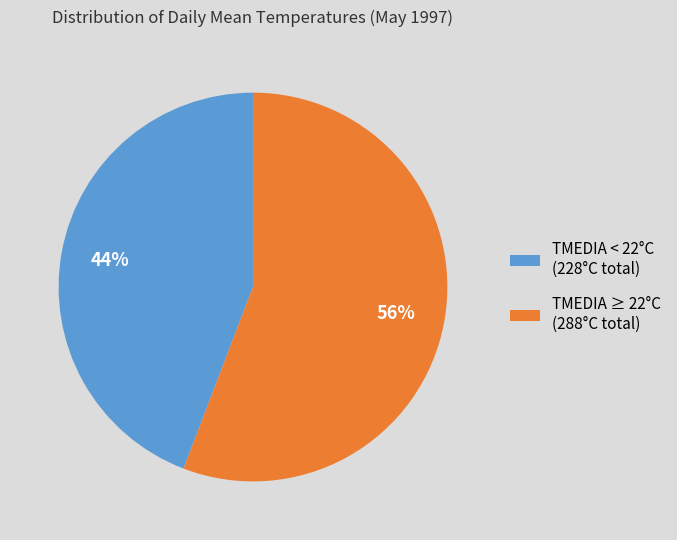

To the nearest percent, what portion does TMEDIA ≥ 22°C (288°C total) represent?

56%